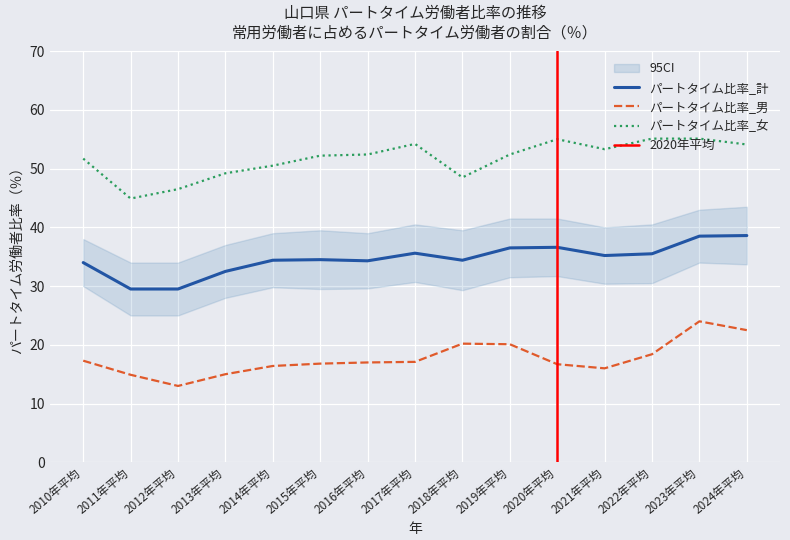

What is the sum of all パートタイム労働者比率_男 values?

265.4